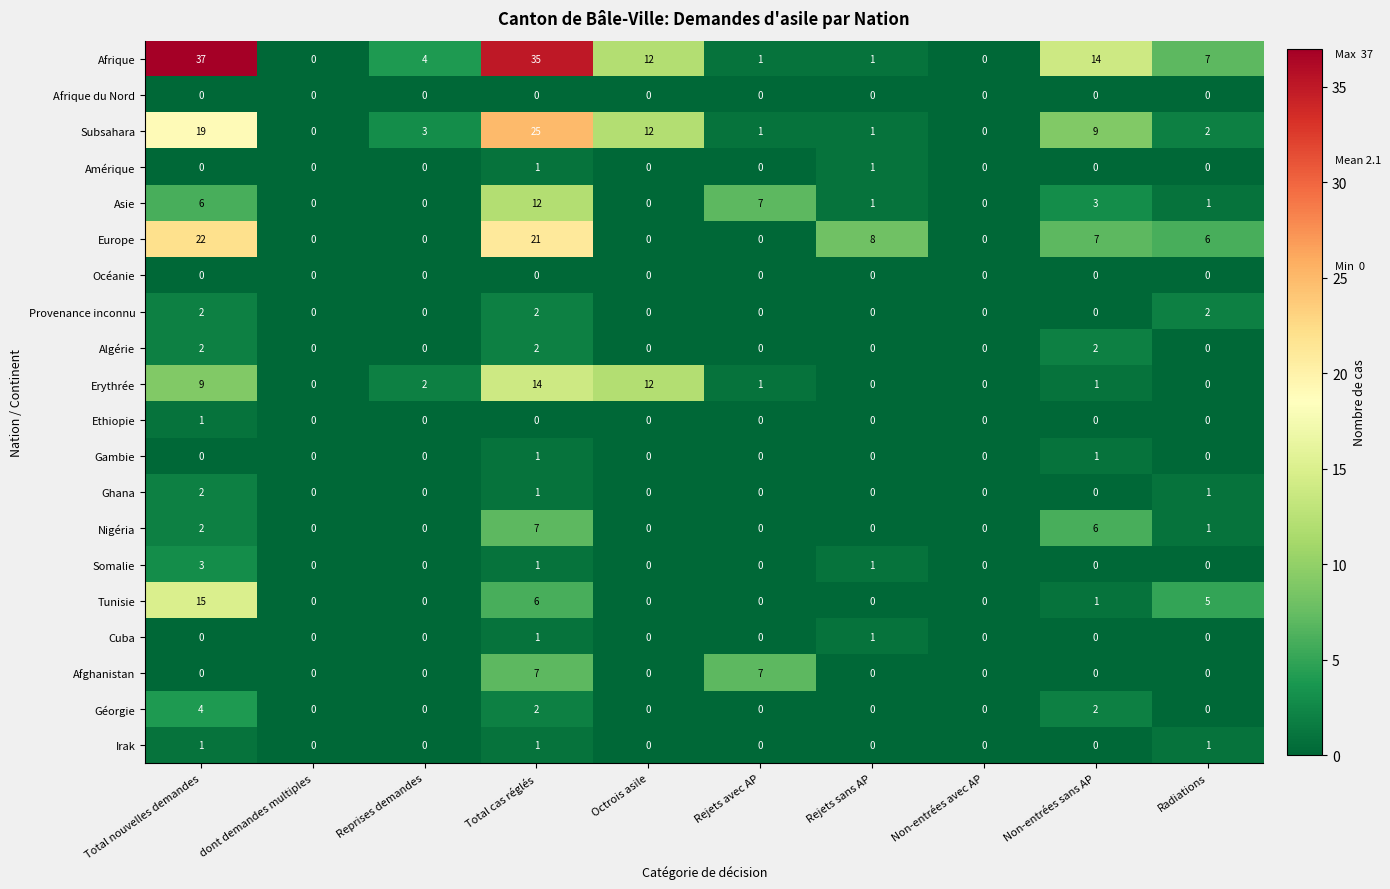

The value of Erythrée at Total nouvelles demandes is 9. True or false?

True